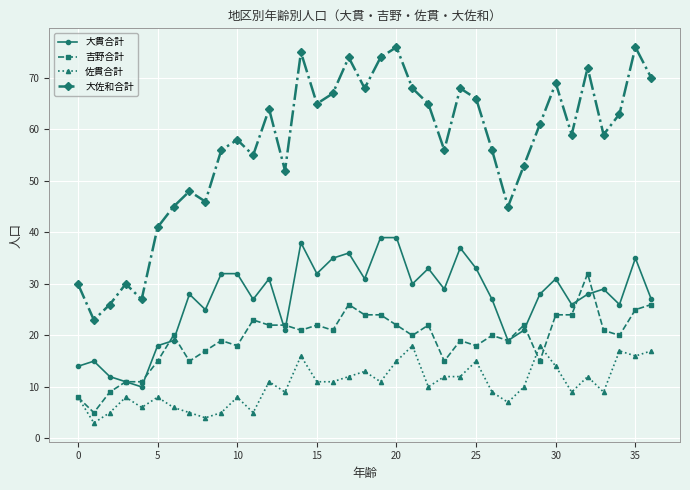

How many distinct data groups are displayed?

4